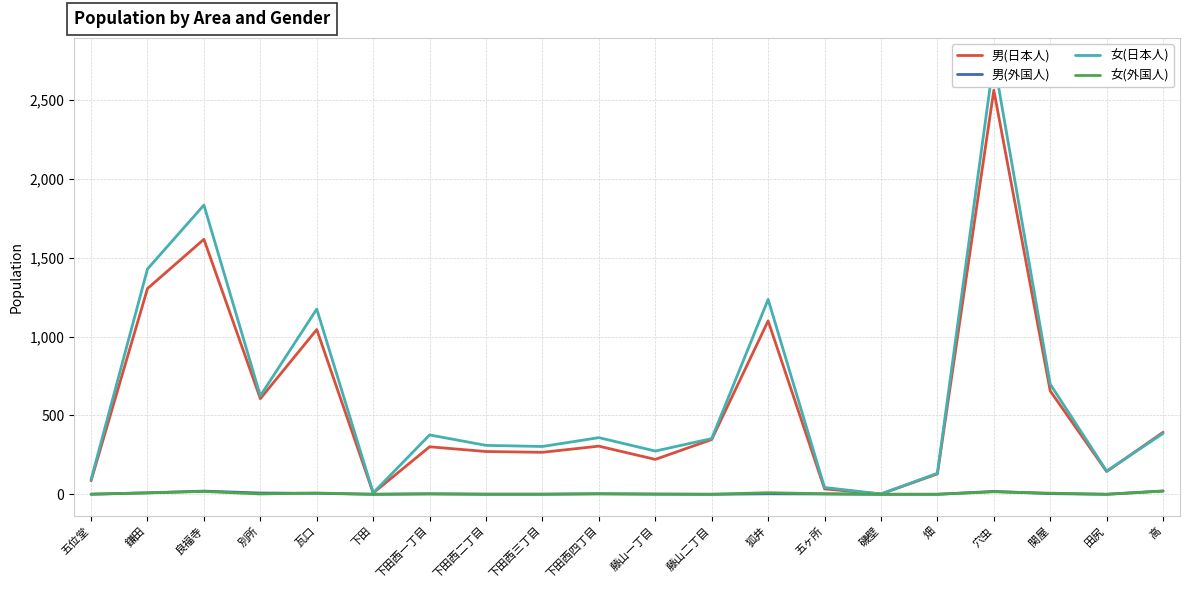

True or false: 女(日本人) and 女(外国人) cross at least once.

False